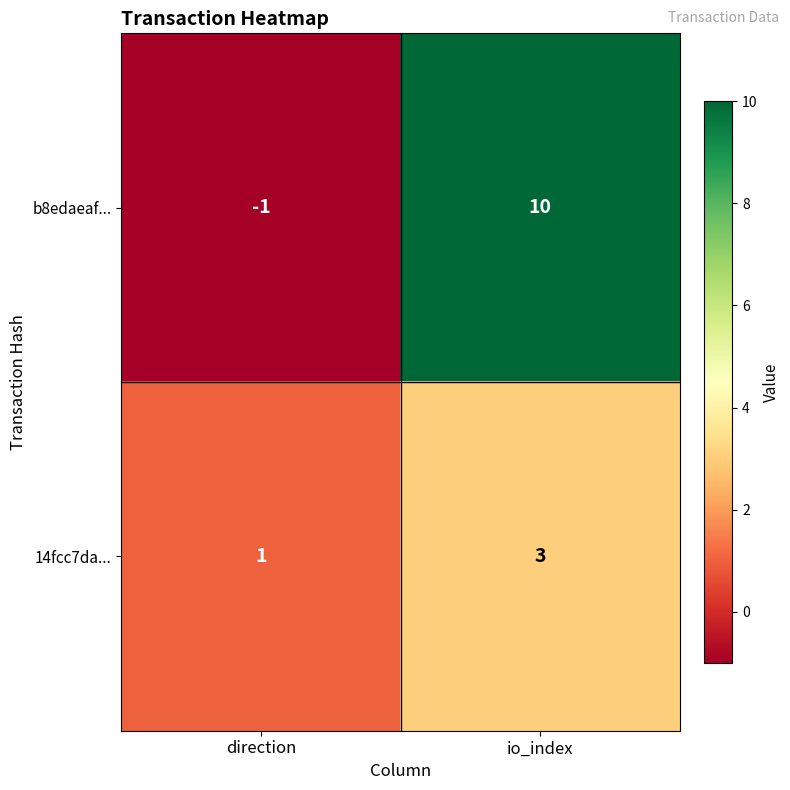

Reading left to right, list all the values displayed in this chart.

b8edaeaf...: direction=-1	io_index=10
14fcc7da...: direction=1	io_index=3